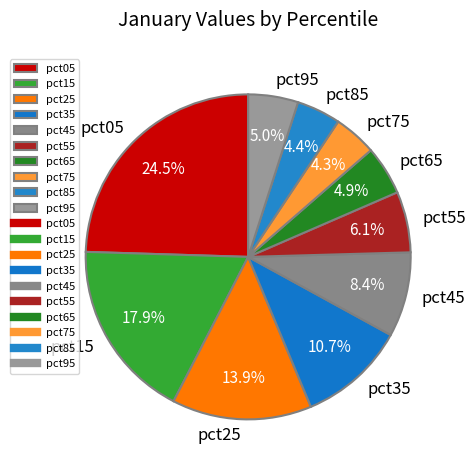

Do pct55 and pct85 together represent more than half of the pie?

No